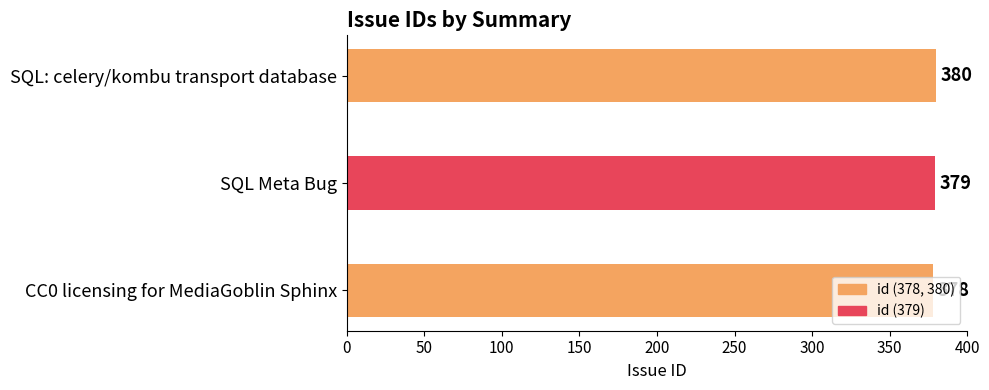

How many distinct data groups are displayed?

1